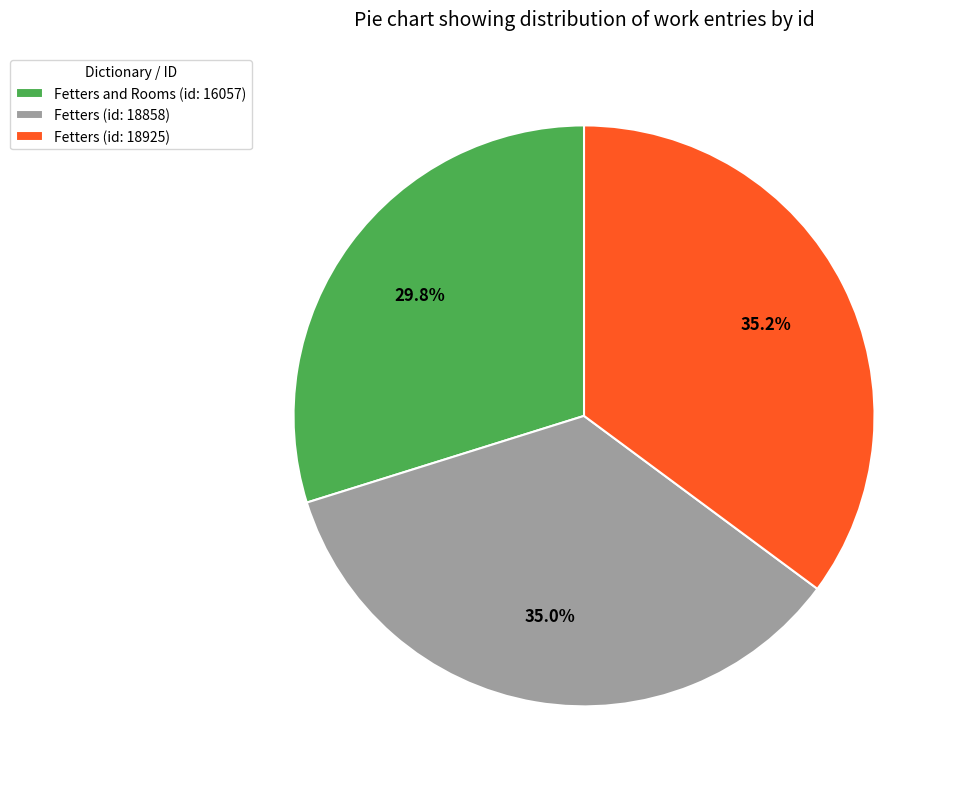

What percentage do Fetters (id: 18925) and Fetters and Rooms (id: 16057) together represent?

65.0%